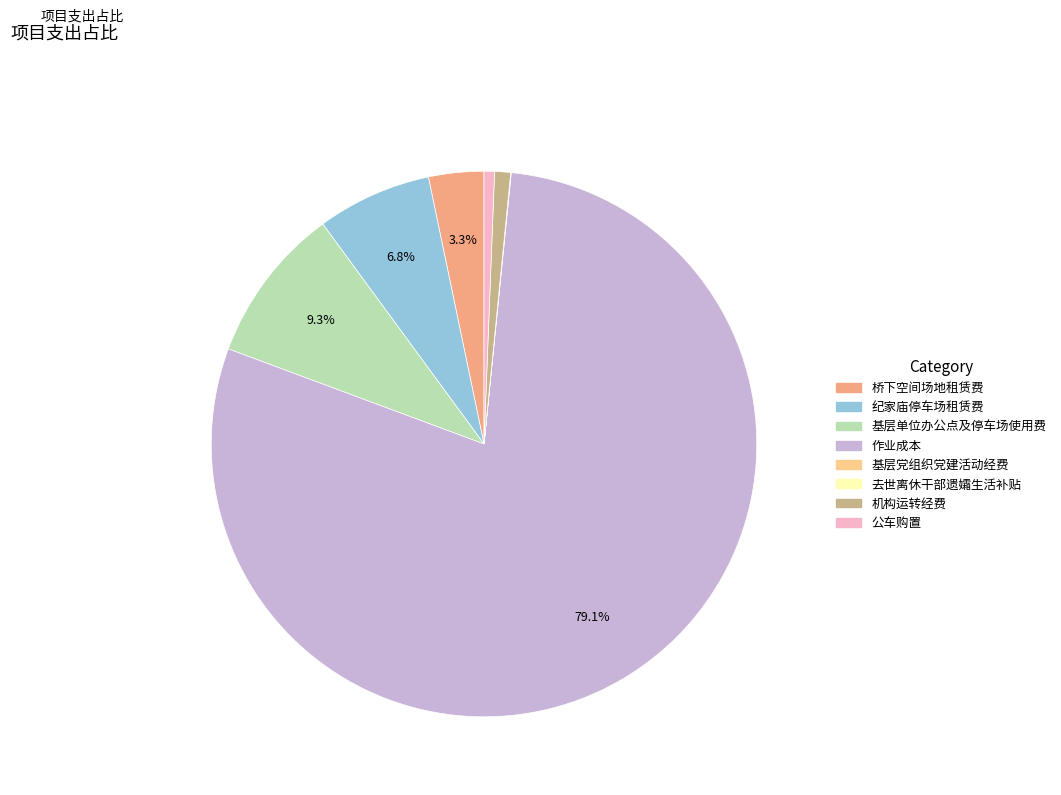

Which has a higher value, 纪家庙停车场租赁费 or 机构运转经费?

纪家庙停车场租赁费